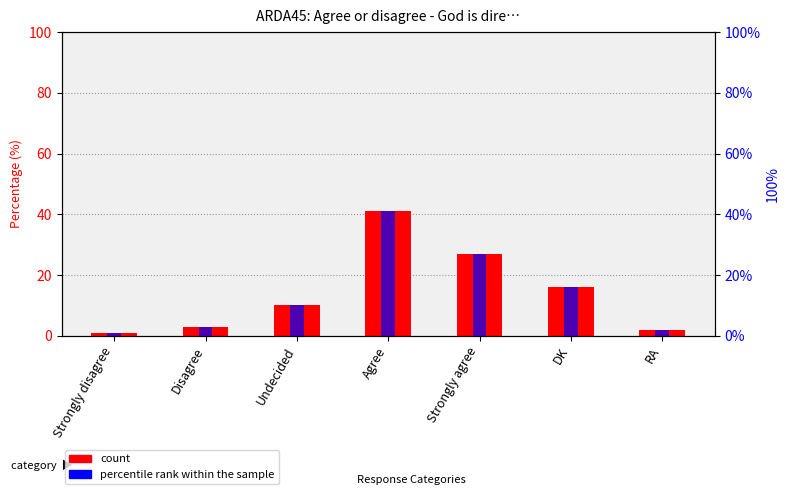

How many groups of bars are there?

7